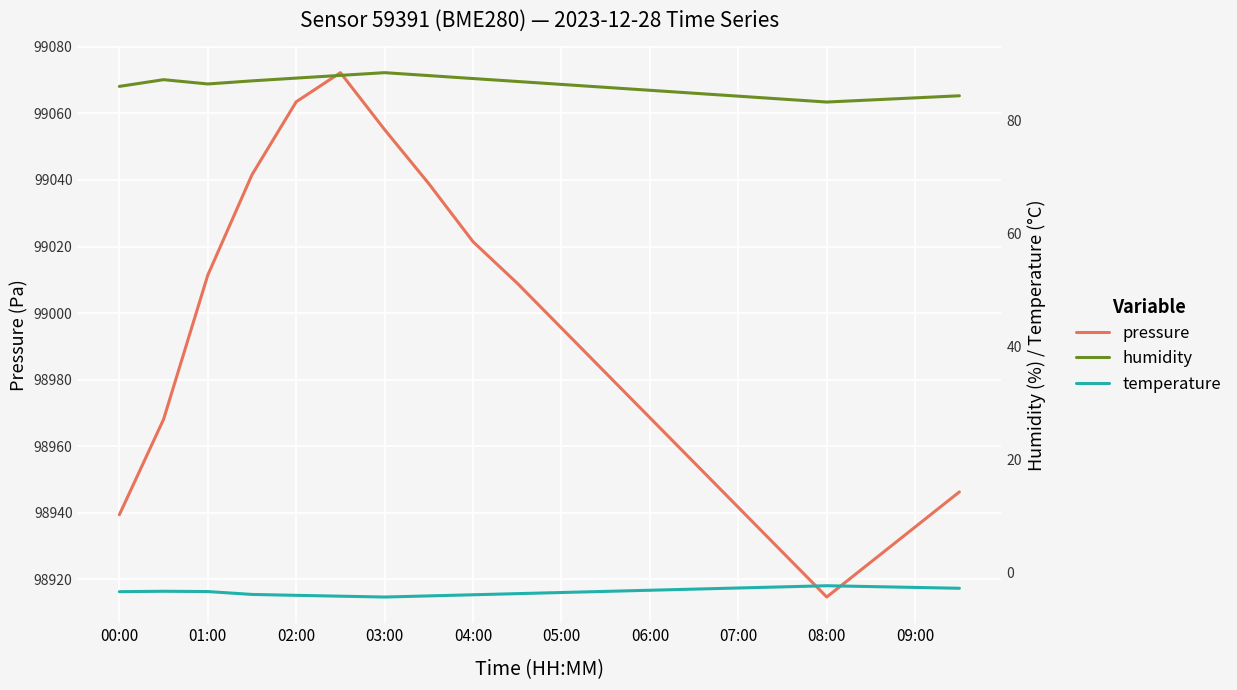

Where is the first local minimum for pressure?

08:00